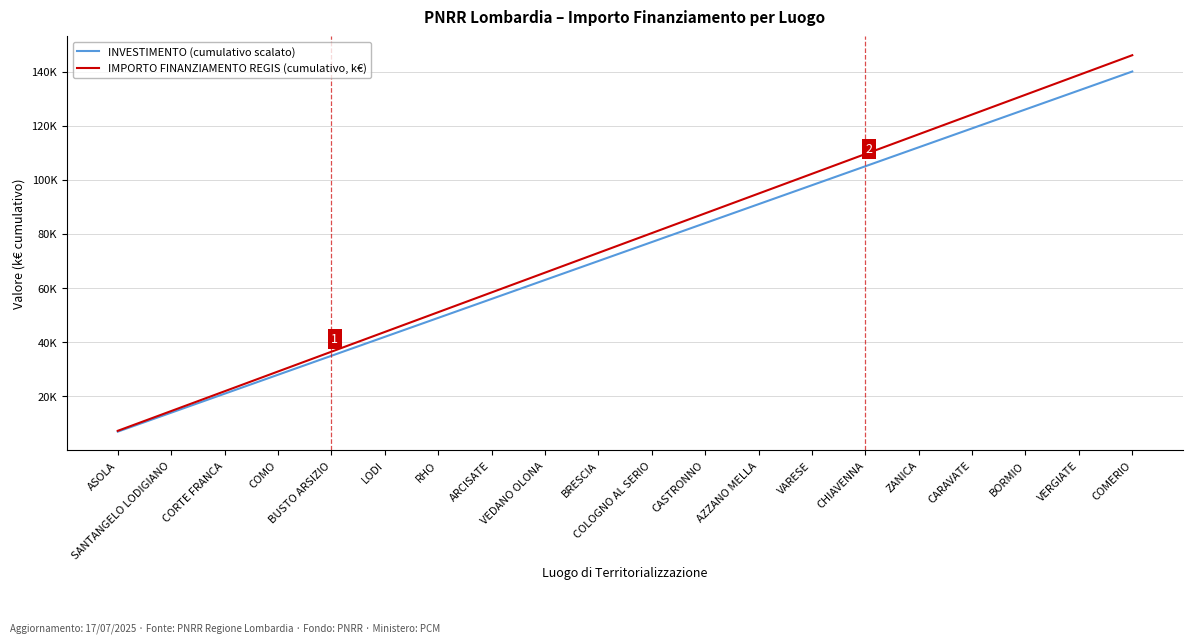

Which category has the lowest value in the IMPORTO FINANZIAMENTO REGIS (cumulativo, k€) series?

ASOLA